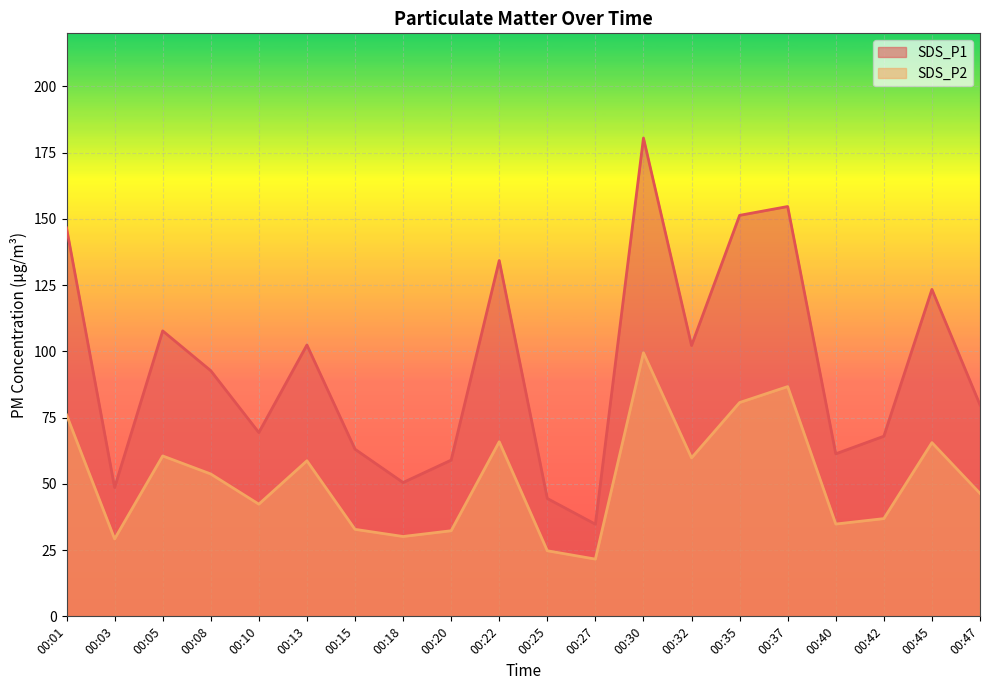

What is the average value of the SDS_P2 series?

51.9